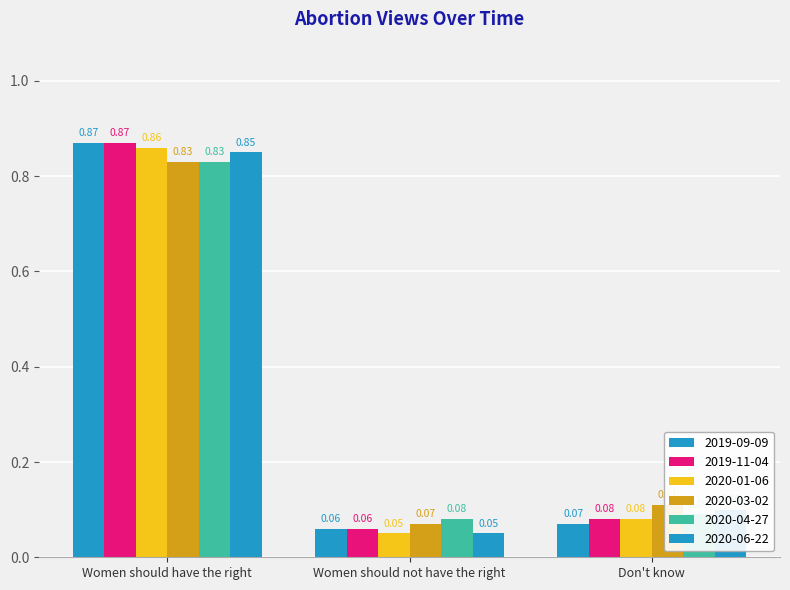

What is the value of the 2020-03-02 bar at the 3rd from the left?

0.1